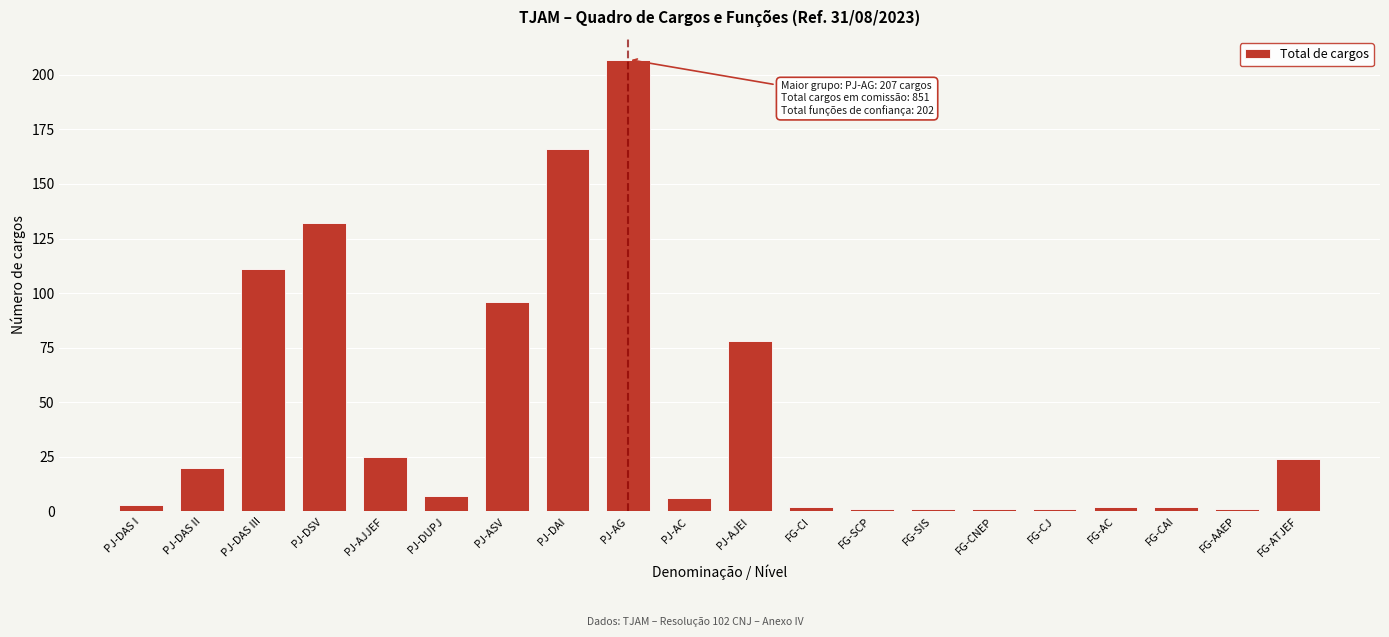

Reading left to right, list all the values displayed in this chart.

PJ-DAS I=3	PJ-DAS II=20	PJ-DAS III=111	PJ-DSV=132	PJ-AJJEF=25	PJ-DUPJ=7	PJ-ASV=96	PJ-DAI=166	PJ-AG=207	PJ-AC=6	PJ-AJEI=78	FG-CI=2	FG-SCP=1	FG-SIS=1	FG-CNEP=1	FG-CJ=1	FG-AC=2	FG-CAI=2	FG-AAEP=1	FG-ATJEF=24